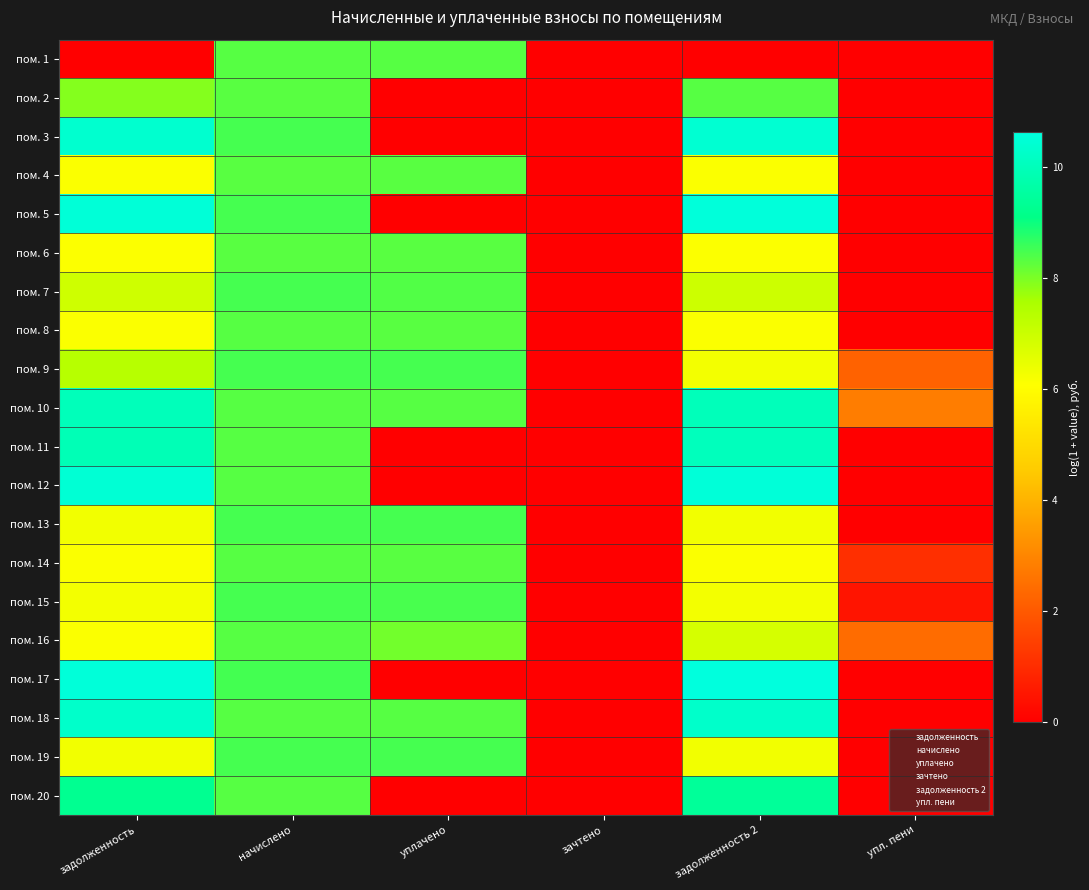

What is the spread (max minus min) of values at уплачено?

8.5